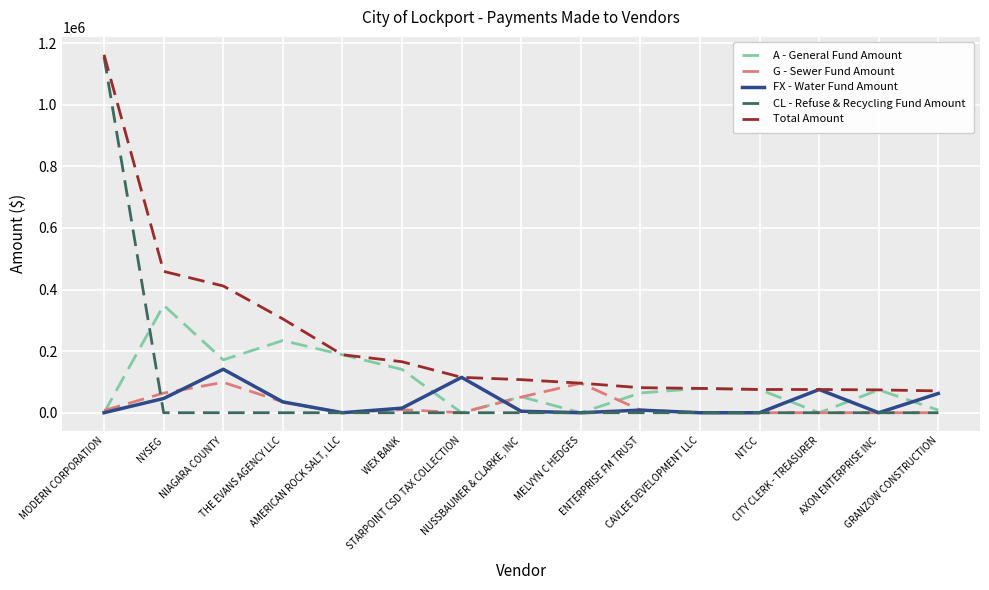

Does the chart have visible grid lines?

Yes